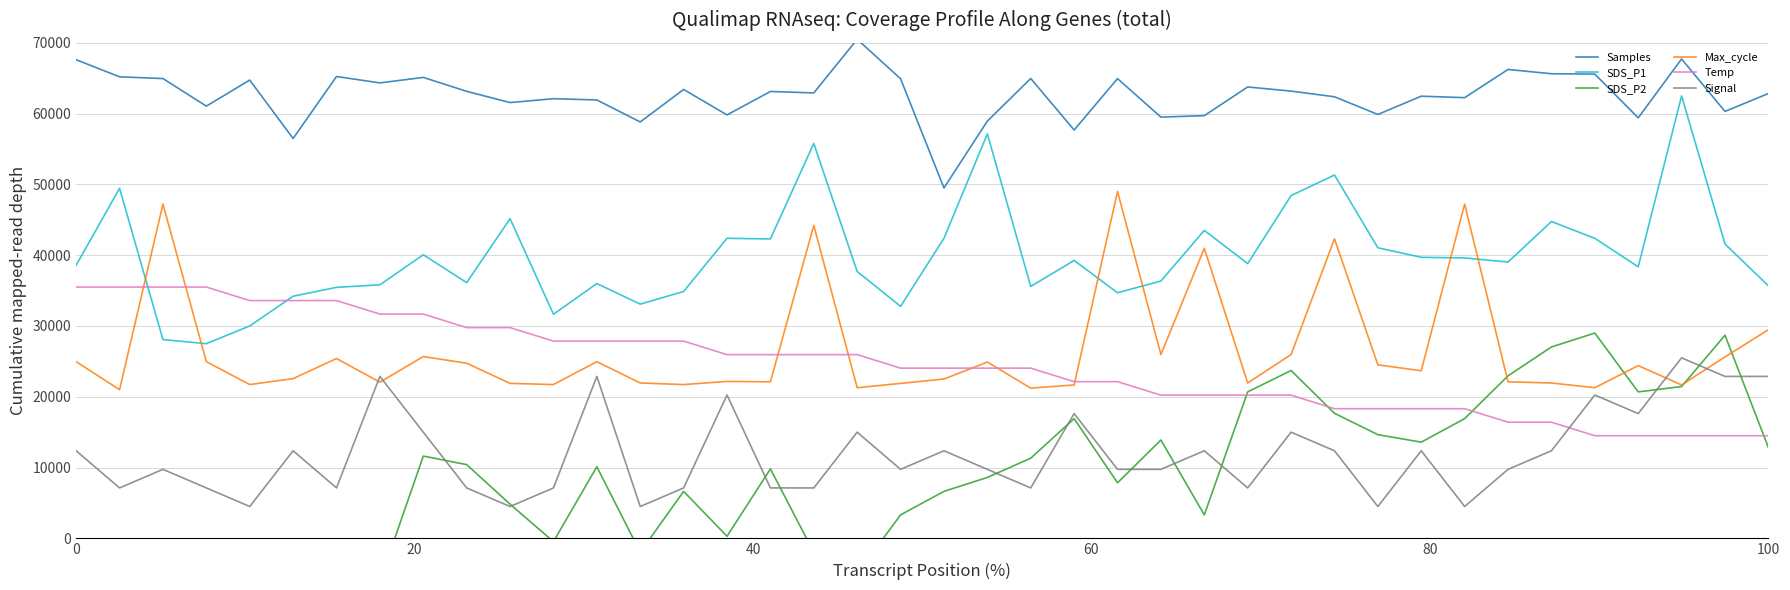

What is the minimum value for Samples?

49500.0